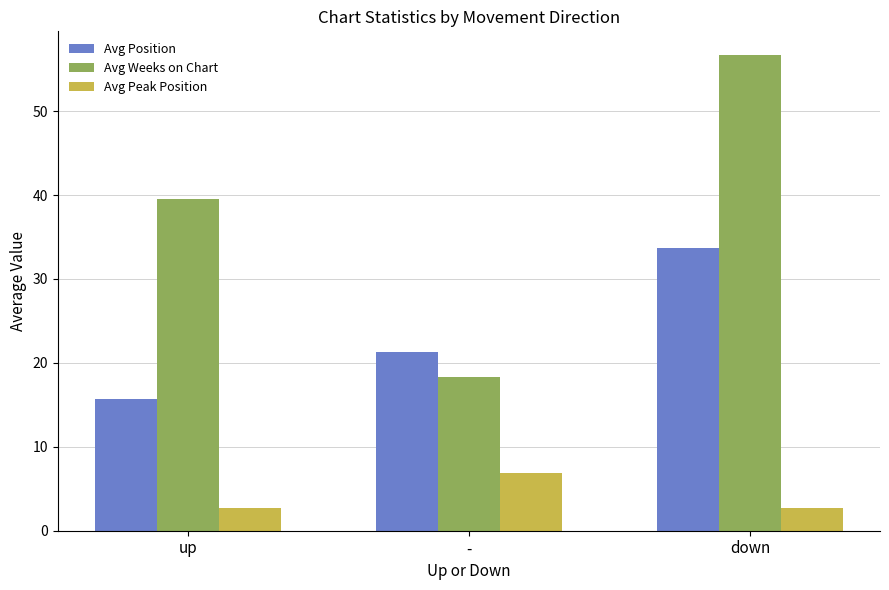

What is the highest value of the Avg Weeks on Chart series?

56.7